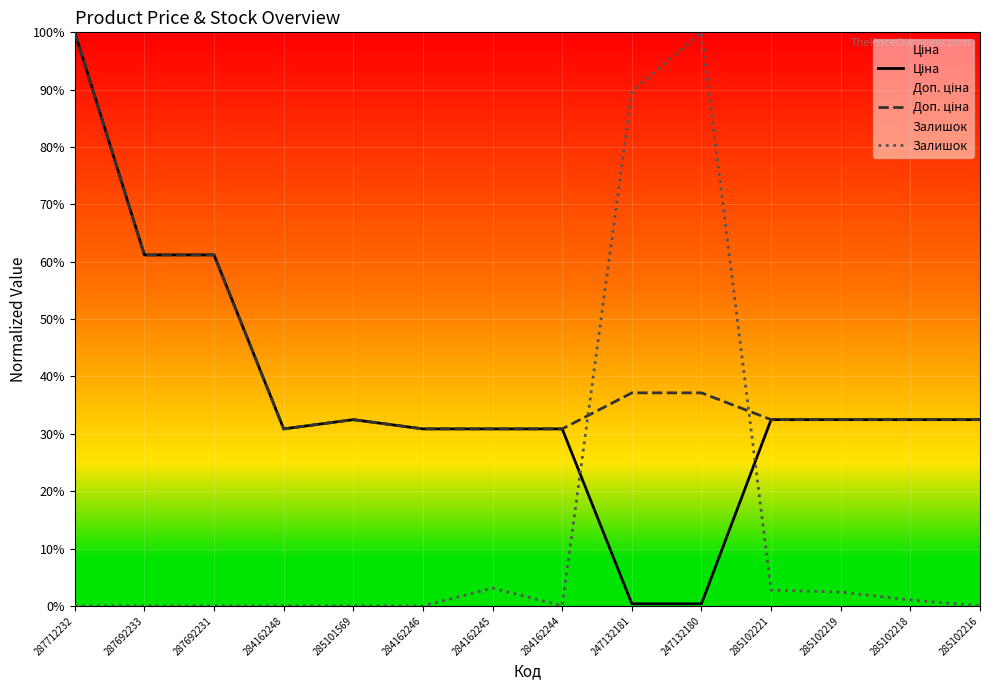

Reading left to right, what are all the values shown in this chart?

Ціна: 1.0	0.6	0.6	0.3	0.3	0.3	0.3	0.3	0.0	0.0	0.3	0.3	0.3	0.3
Доп. ціна: 1.0	0.6	0.6	0.3	0.3	0.3	0.3	0.3	0.4	0.4	0.3	0.3	0.3	0.3
Залишок: 0.0	0.0	0.0	0.0	0.0	0.0	0.0	0.0	0.9	1.0	0.0	0.0	0.0	0.0